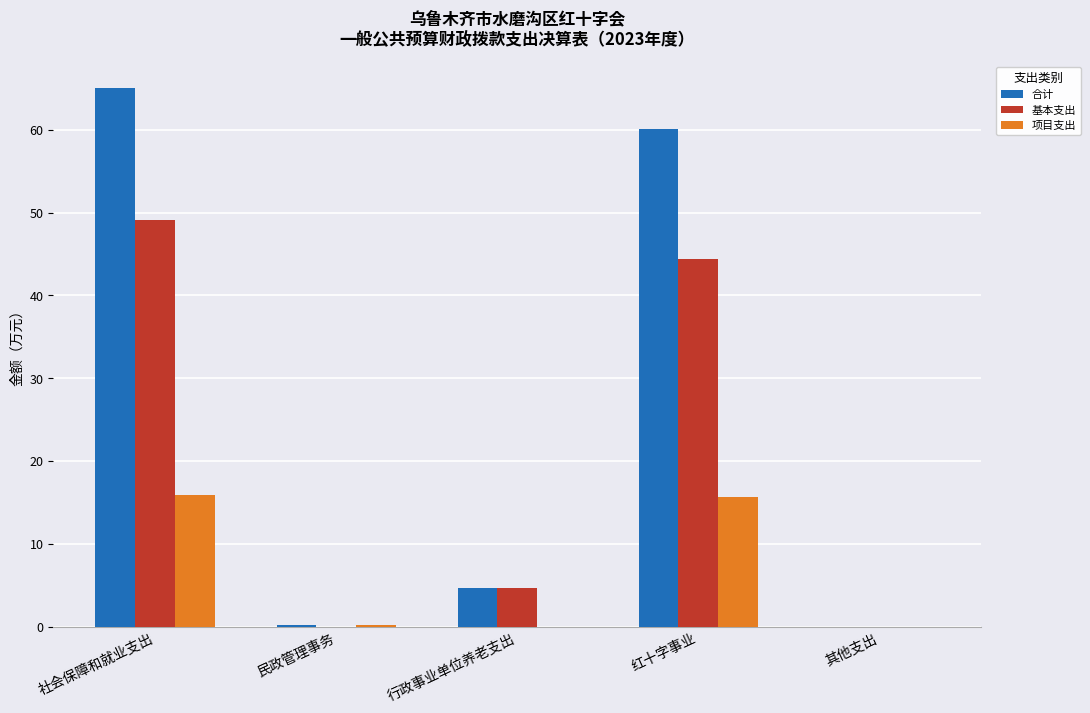

Which category has the highest value in the 合计 series?

社会保障和就业支出